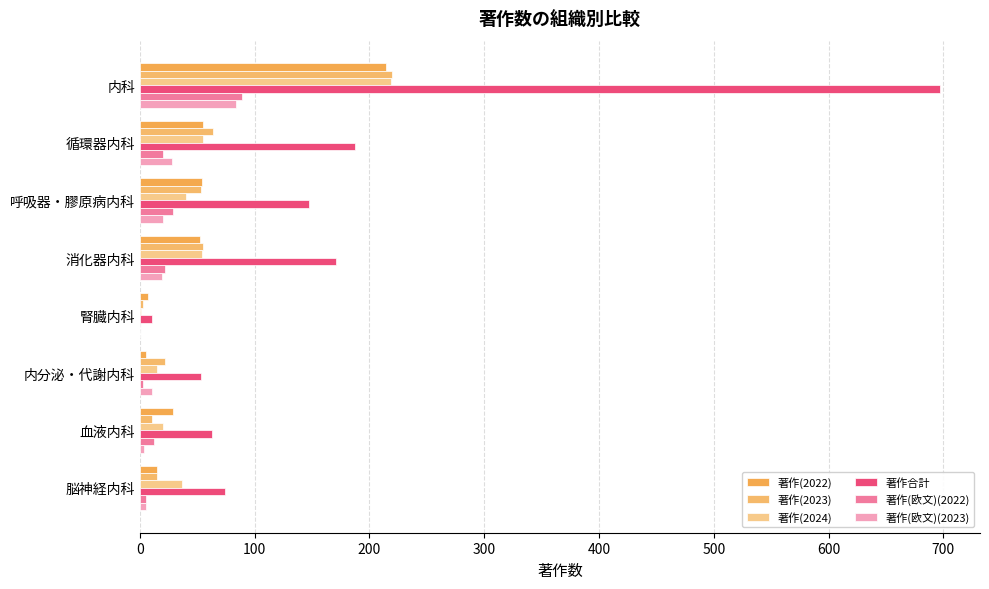

How many series are shown in this chart?

6